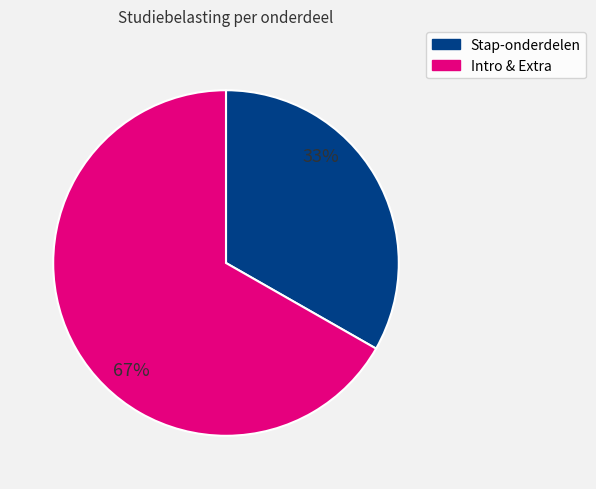

Does any single category account for the majority?

Yes